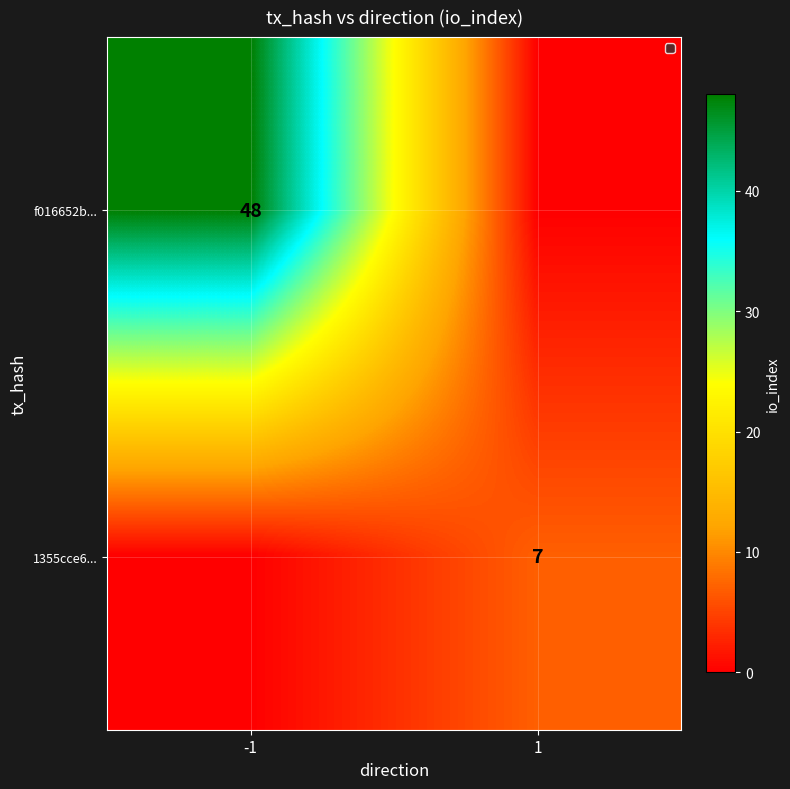

Count the number of categories in the chart.

2